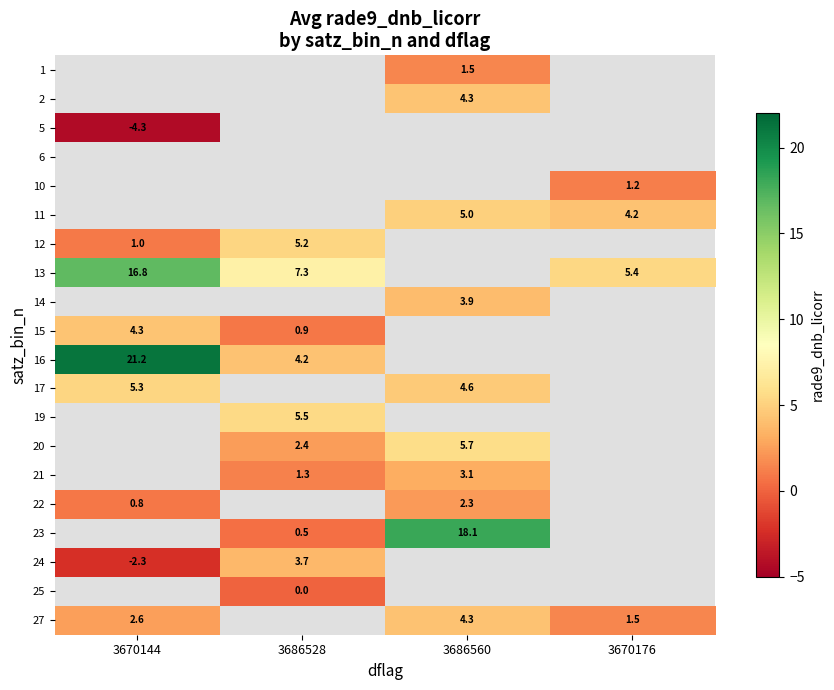

Is the value of 24 at 3686528 greater than the value of 27 at 3670176?

Yes